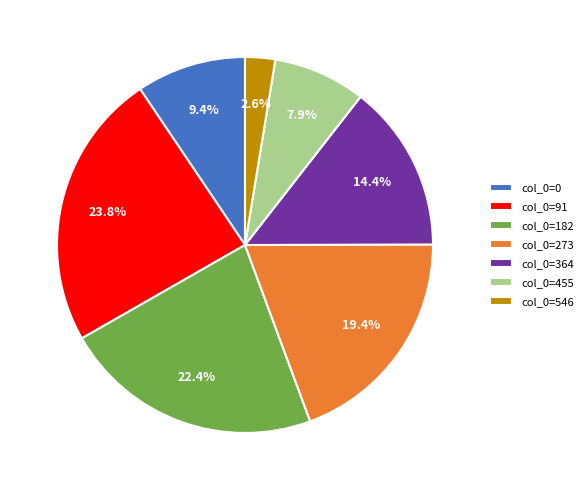

Count the number of slices in the pie.

7